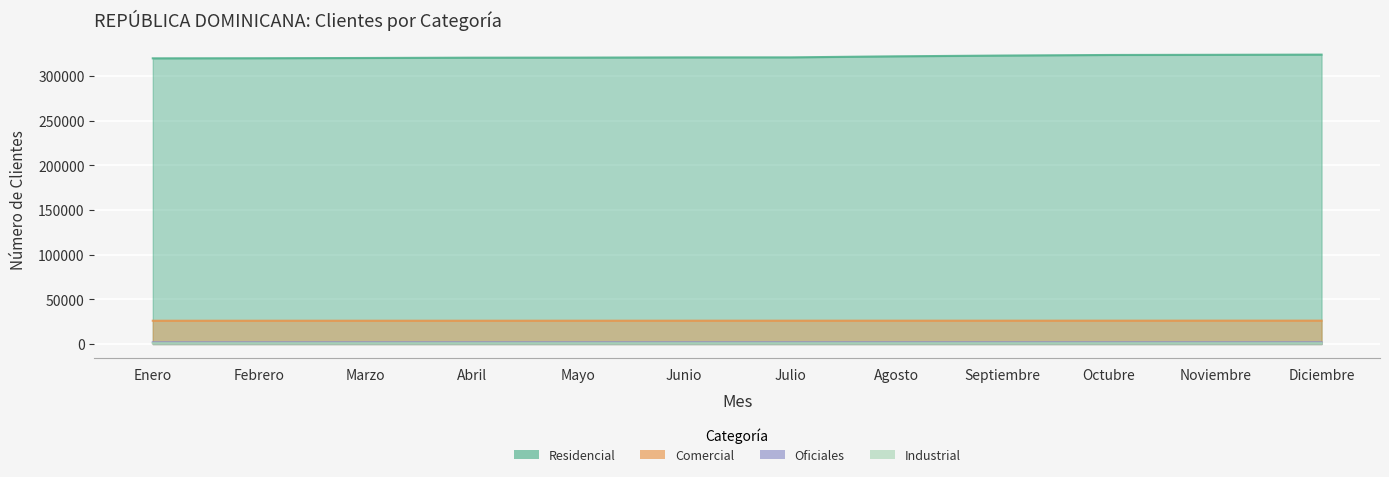

What is the label of the 1st point from the left?

Enero